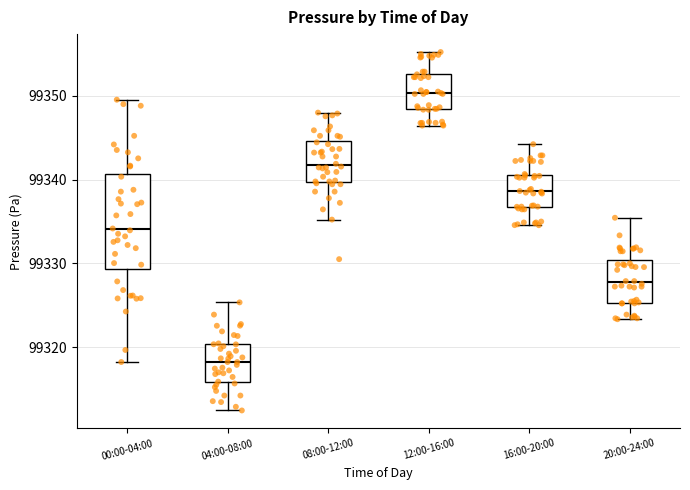

Comparing the boxes themselves (not the whiskers), which one is the tallest?

00:00-04:00